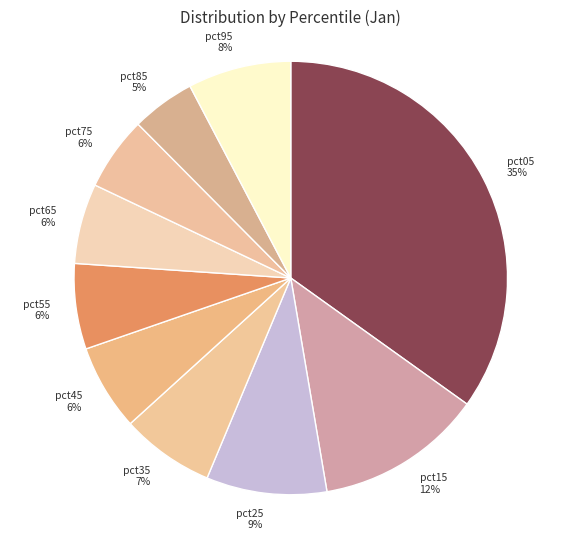

What is the largest slice in the pie chart?

pct05